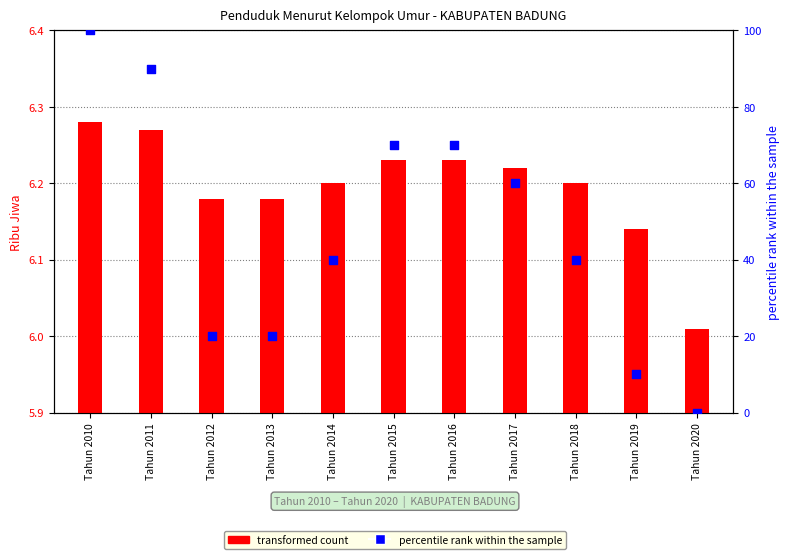

At which category is the sum across all series the highest?

Tahun 2010